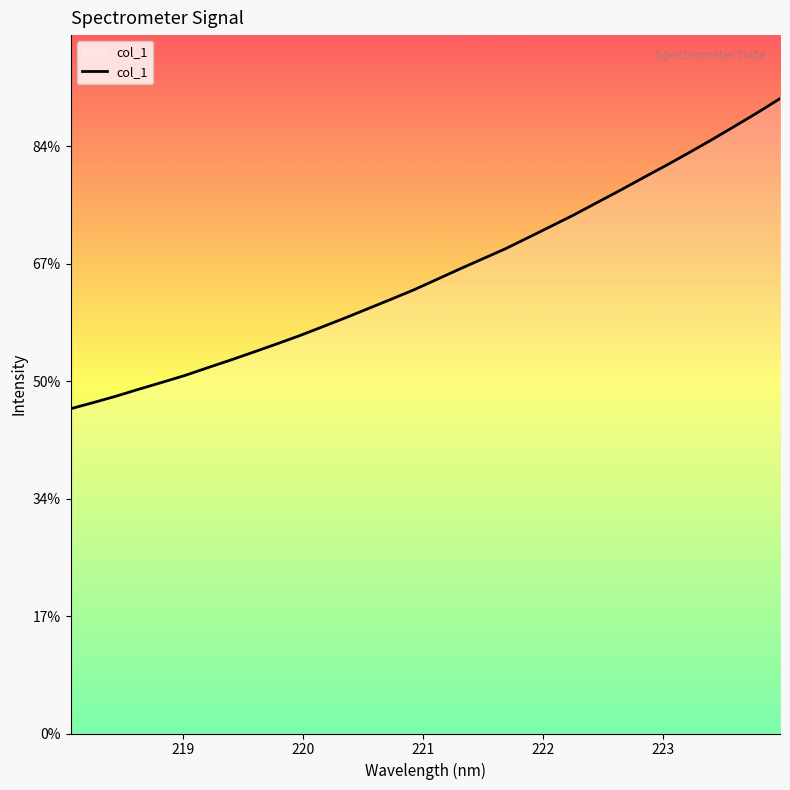

Is this an area chart (filled region under the line)?

Yes